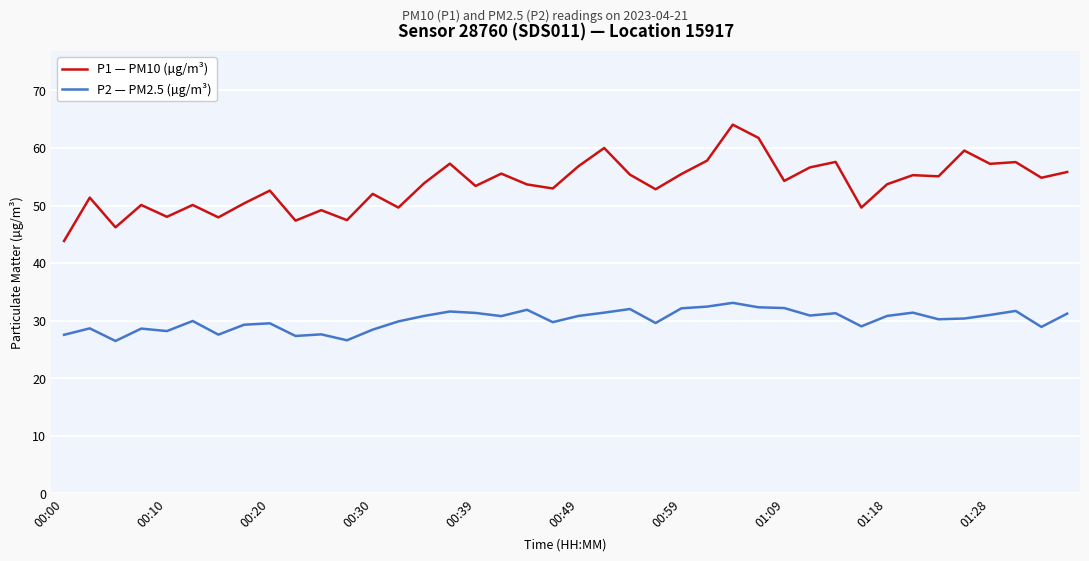

Which series has the largest range (max minus min)?

P1 — PM10 (µg/m³)